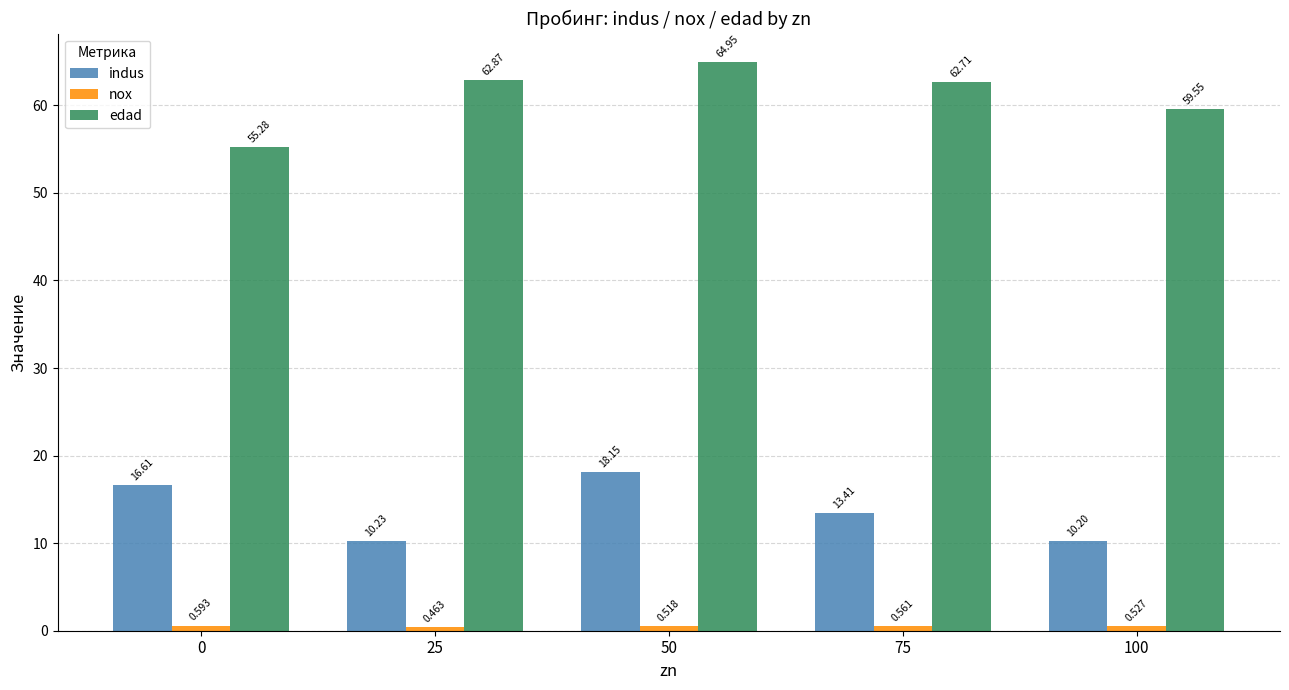

How many groups of bars are there?

5